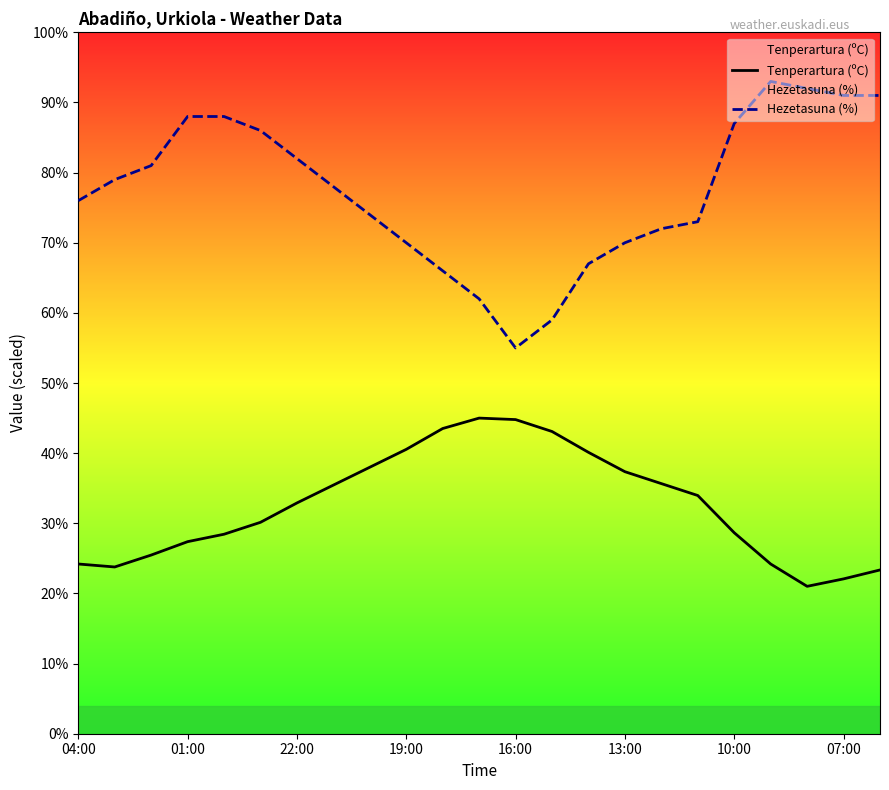

What is the minimum value shown in the chart?

21.0